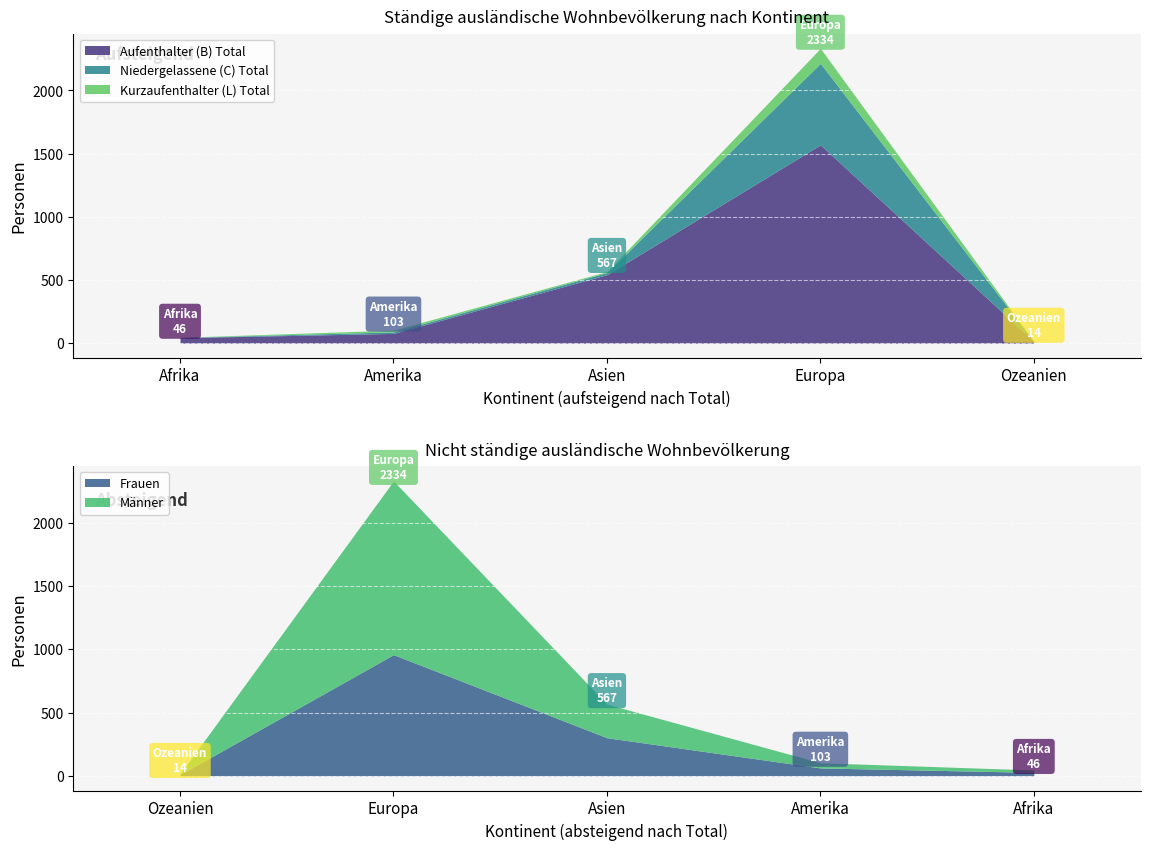

Which label corresponds to the largest value in the chart?

Europa